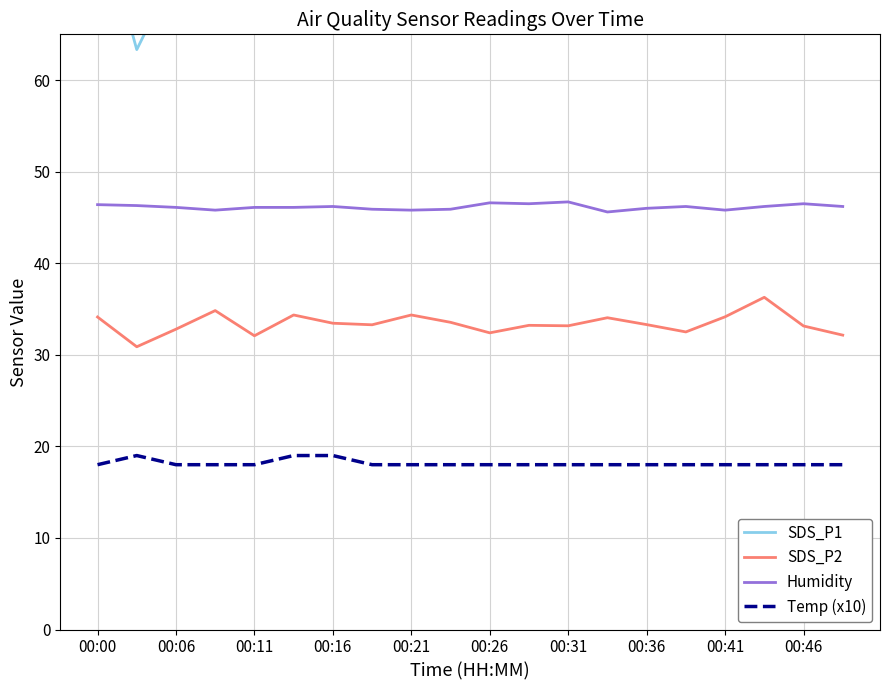

True or false: Temp (x10) and SDS_P1 cross at least once.

False